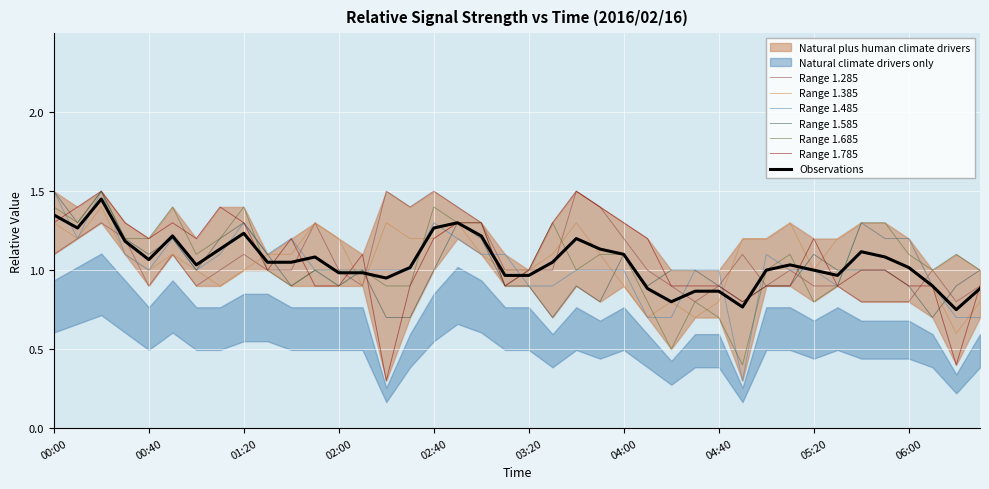

Rank the categories by 1.285 value from lowest to highest.

04:30, 05:40, 05:50, 06:00, 06:20, 00:40, 01:00, 02:10, 04:20, 04:40, 05:00, 05:20, 05:30, 06:30, 01:10, 01:30, 01:40, 02:00, 03:10, 03:20, 03:30, 04:10, 05:10, 06:10, 00:00, 00:50, 01:20, 04:50, 00:10, 00:30, 04:00, 00:20, 01:50, 03:00, 02:30, 02:50, 03:50, 02:20, 02:40, 03:40